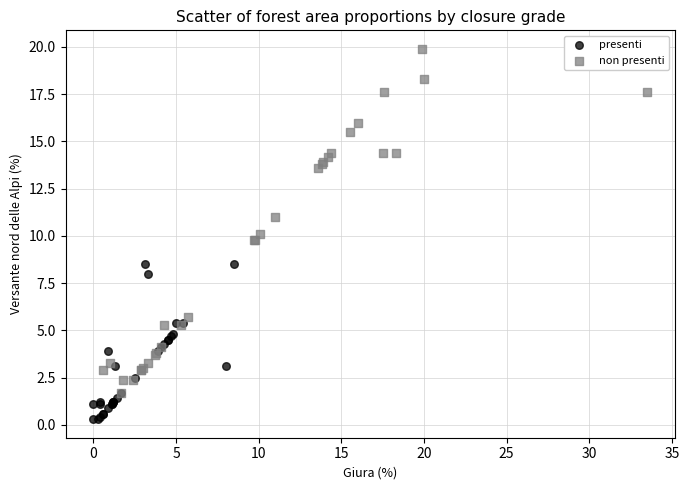

Which series reaches the maximum Y coordinate?

non presenti